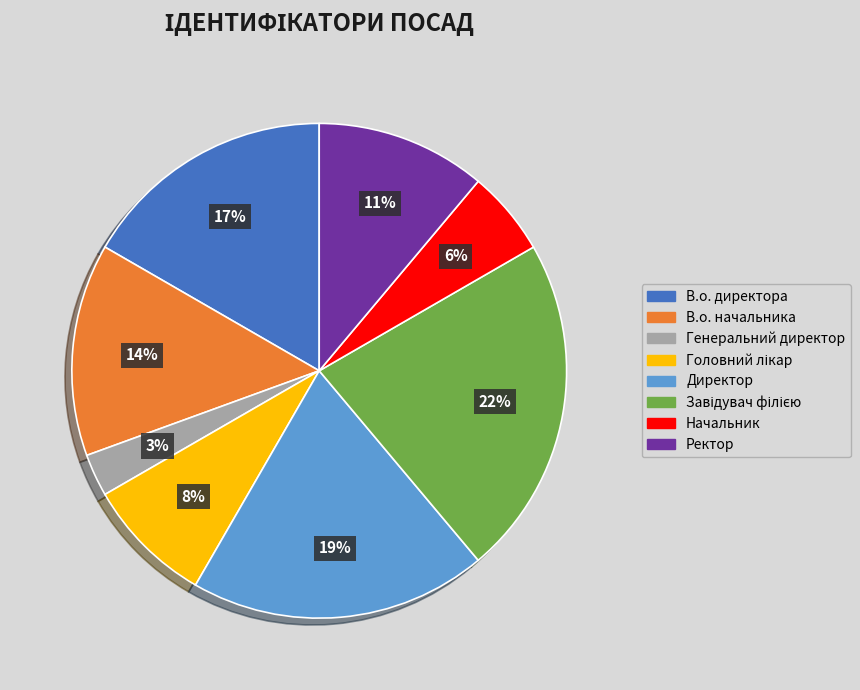

Does any single category account for the majority?

No